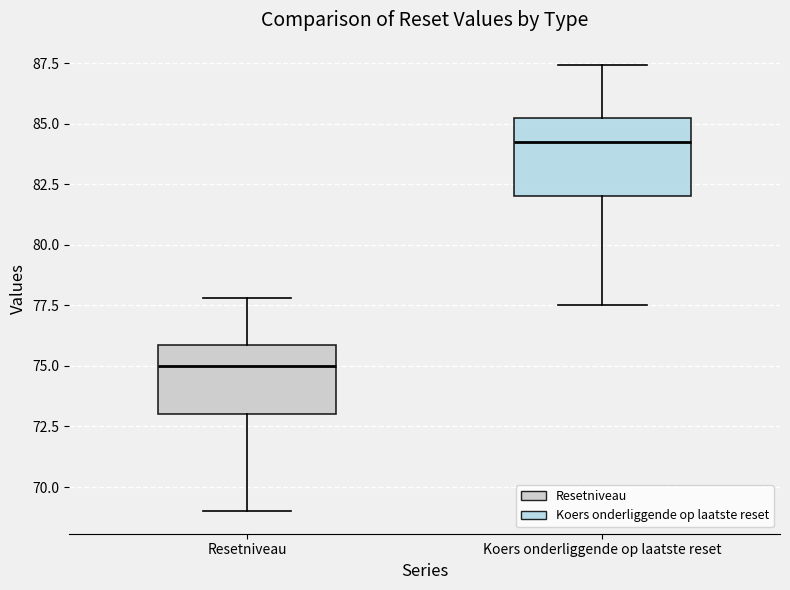

Reading left to right, read every box against the y-axis: the position of its median line, the range the box covers, and the ends of its whiskers. The values are not printed on the chart, so give them approximately, as read against the axis.

Resetniveau: median 75.0, box 73.0 to 76.0, whiskers 69.0 to 78.0
Koers onderliggende op laatste reset: median 84.5, box 82.0 to 85.5, whiskers 77.5 to 87.5